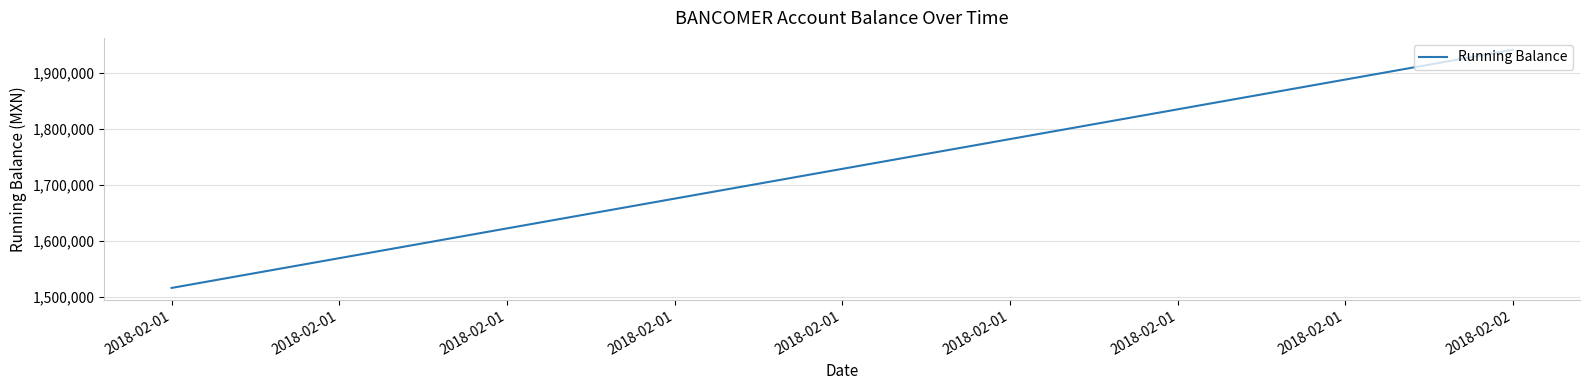

The value at 2018-02-02 is 736178.1. True or false?

False